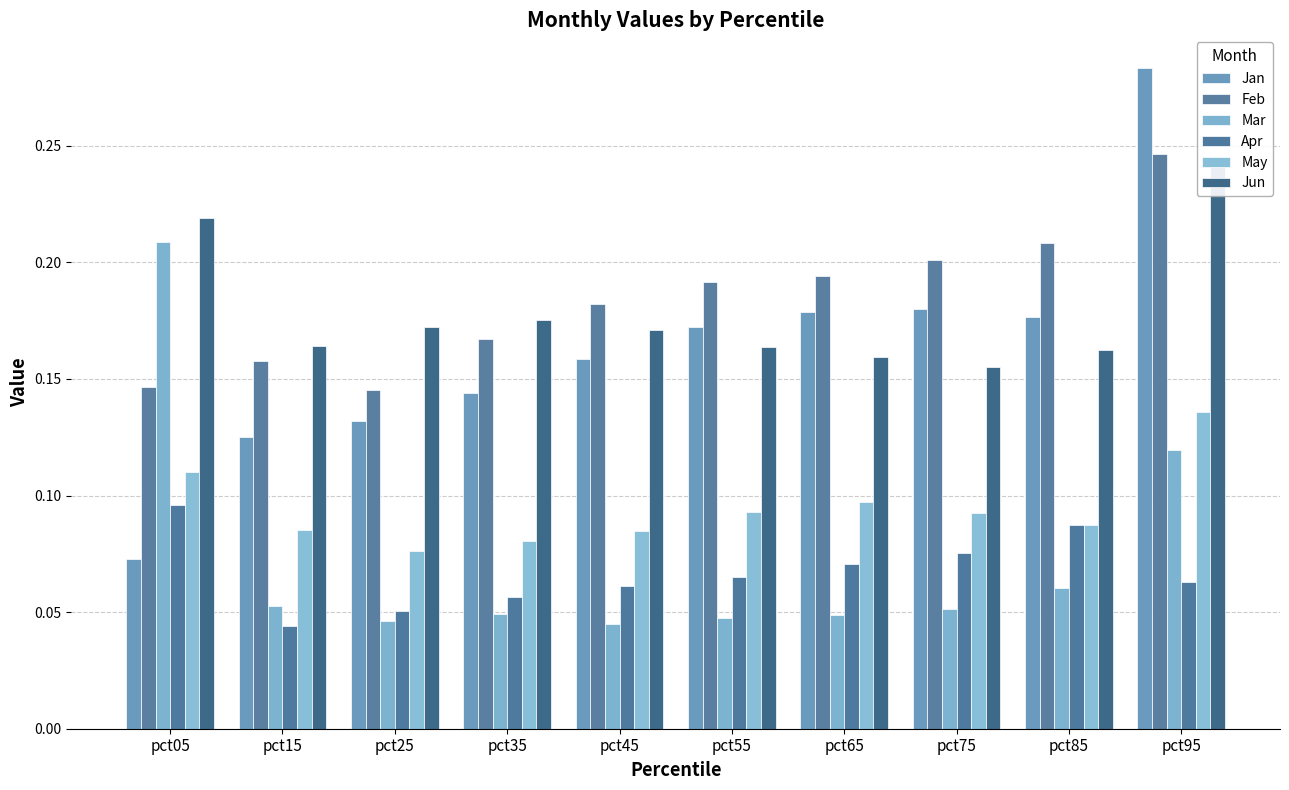

Which series has the widest spread of values?

Jan